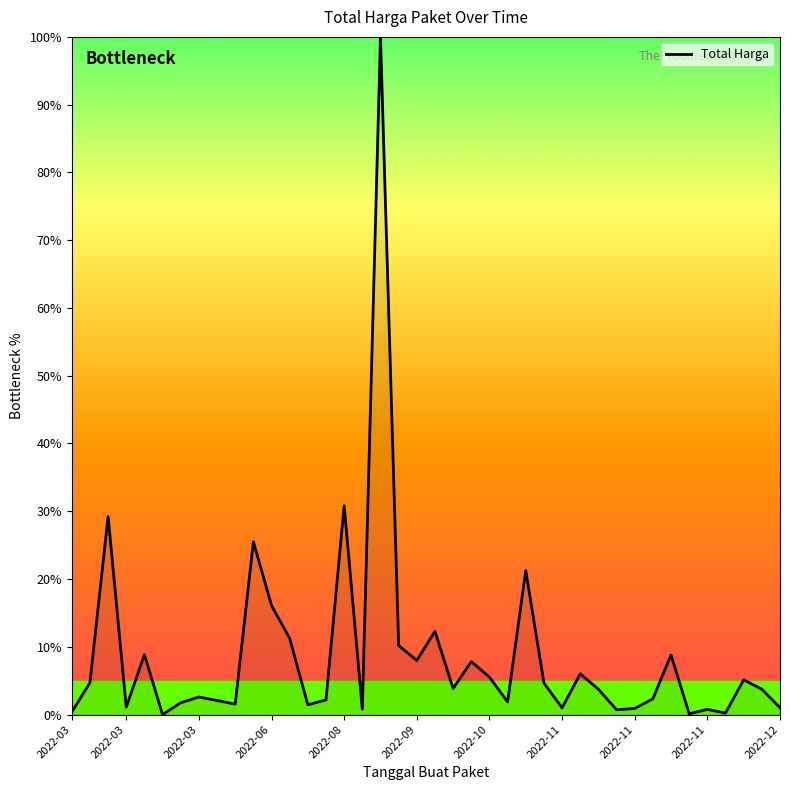

What is the difference between the maximum and minimum values?

100.0